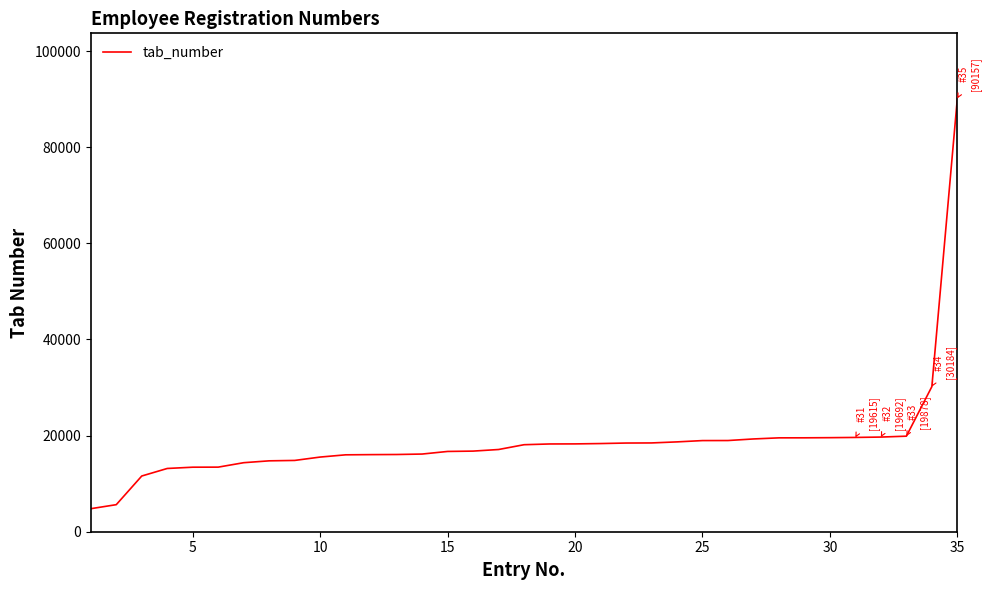

Count the number of data series in this chart.

1